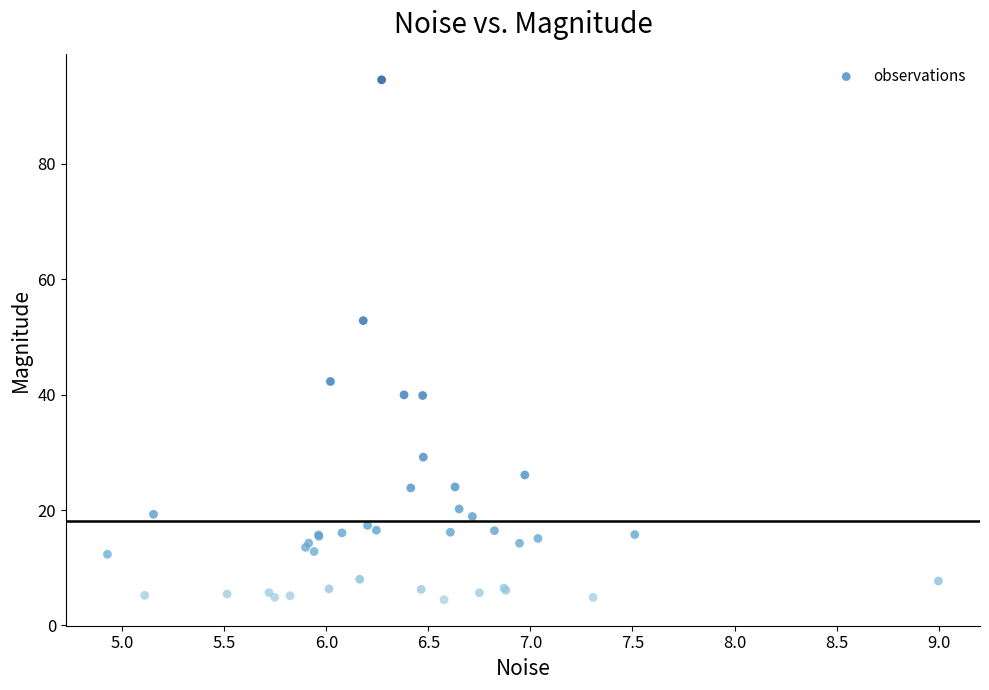

What Y value in the scatter plot is closest to 49?

52.8